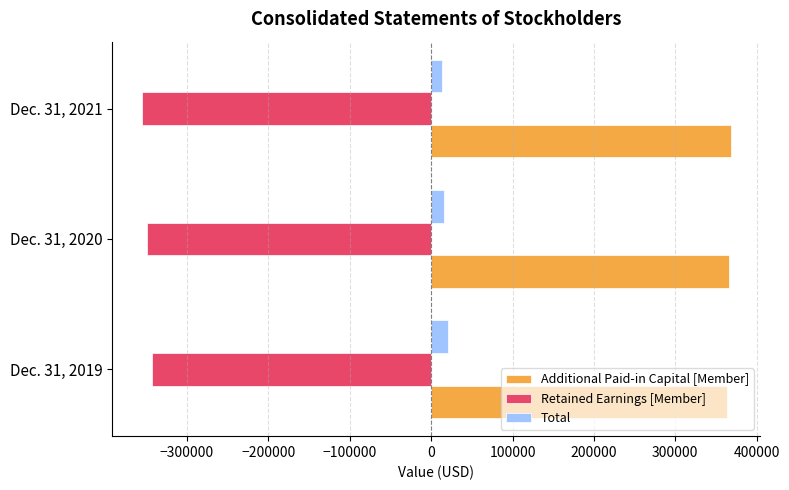

How many Total values are between 12757 and 21096?

3